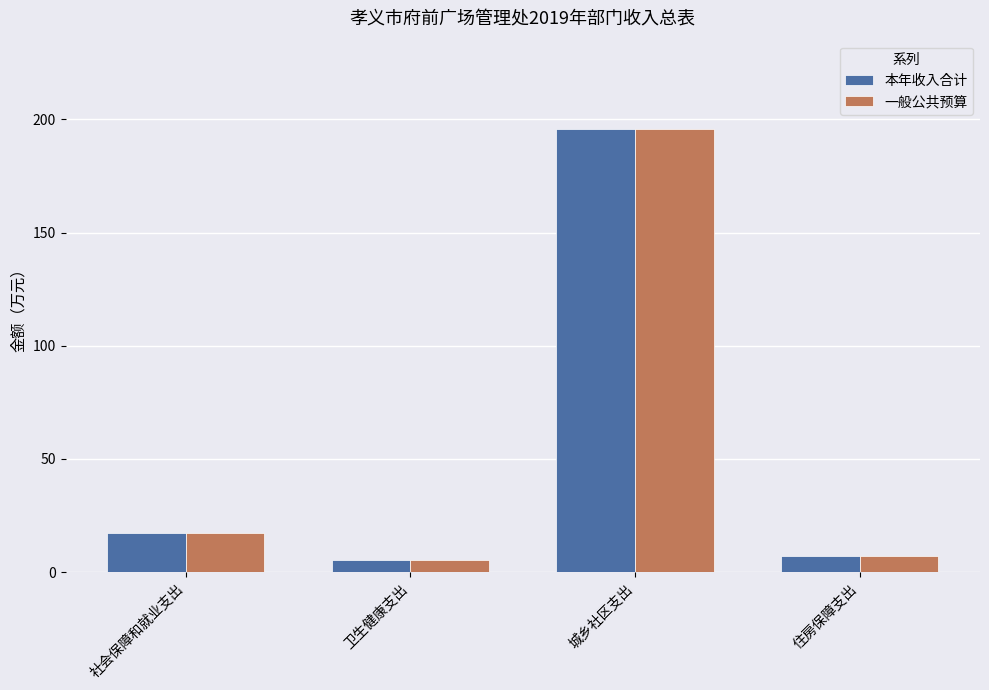

At which category is the sum across all series the highest?

城乡社区支出